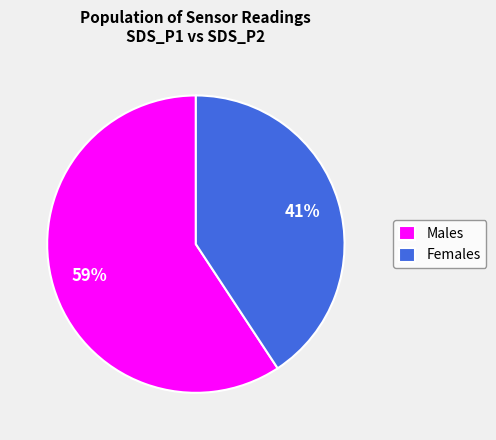

The Females slice represents 41% of the pie. True or false?

True